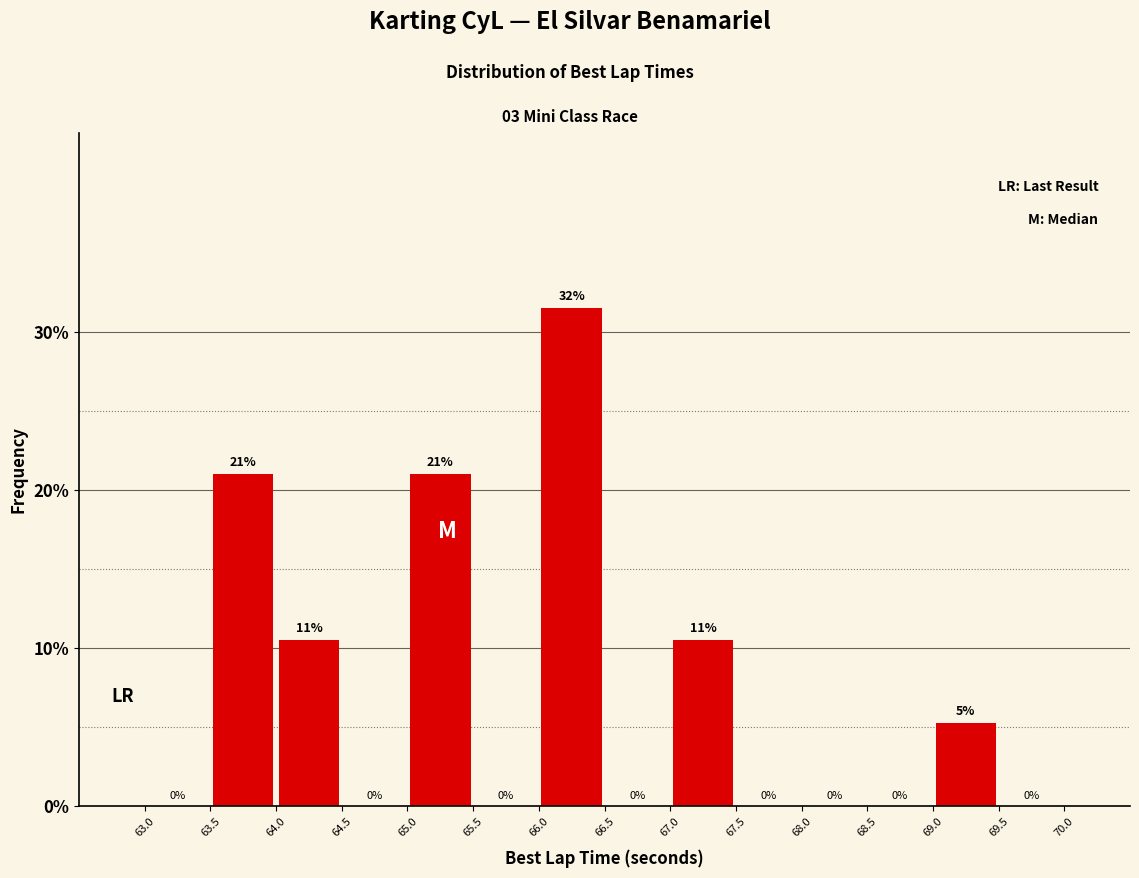

Which range on the x-axis has the tallest bar?

66.0 to 66.5